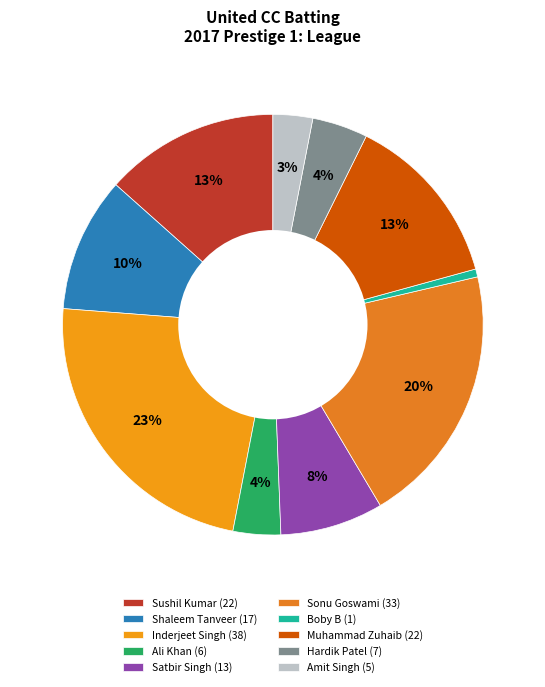

Count the number of slices in the pie.

10